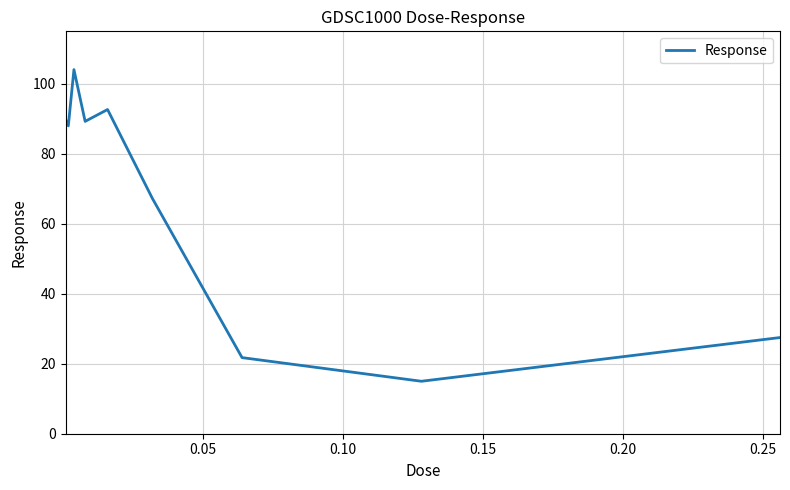

How many values are below 87?

4